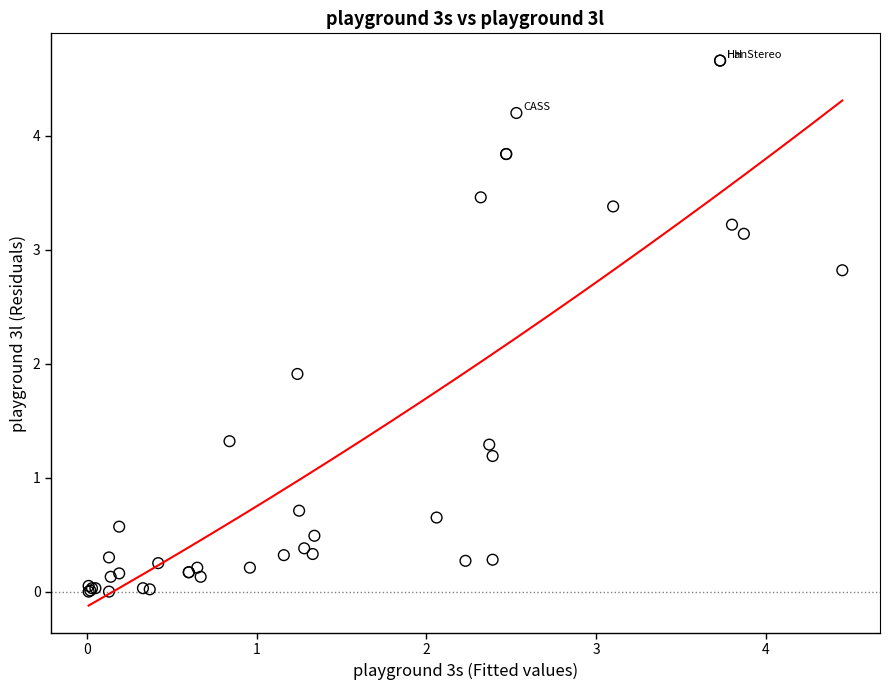

What Y value in the scatter plot is closest to 2?

1.9